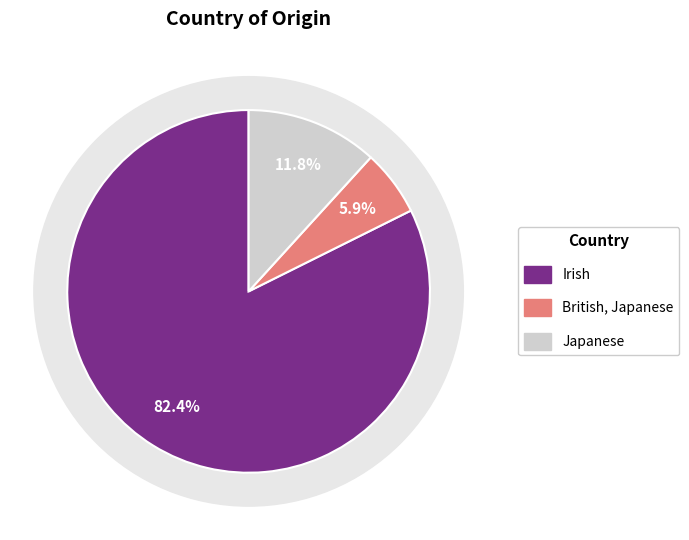

Which slice is the smallest?

British, Japanese